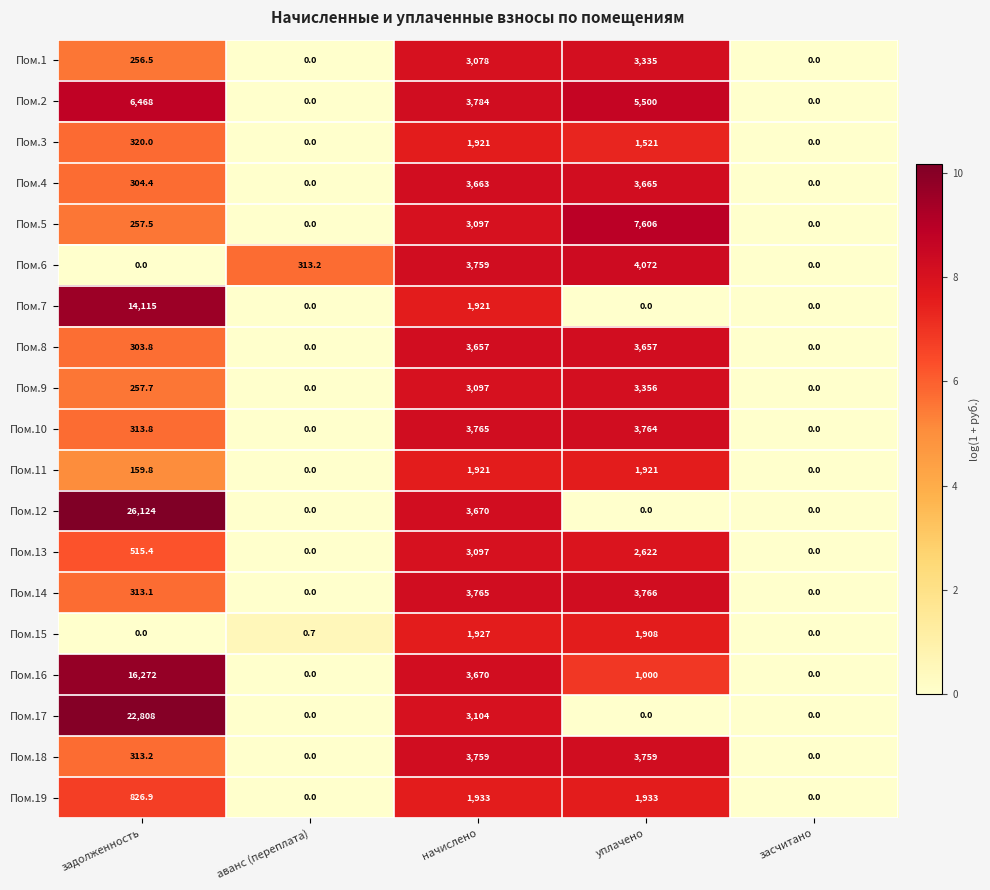

What is the difference between the highest and lowest values at начислено?

1863.0